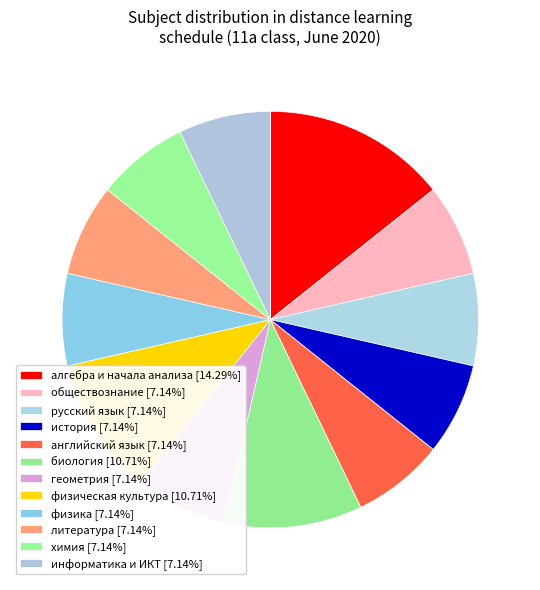

Count the number of slices in the pie.

12